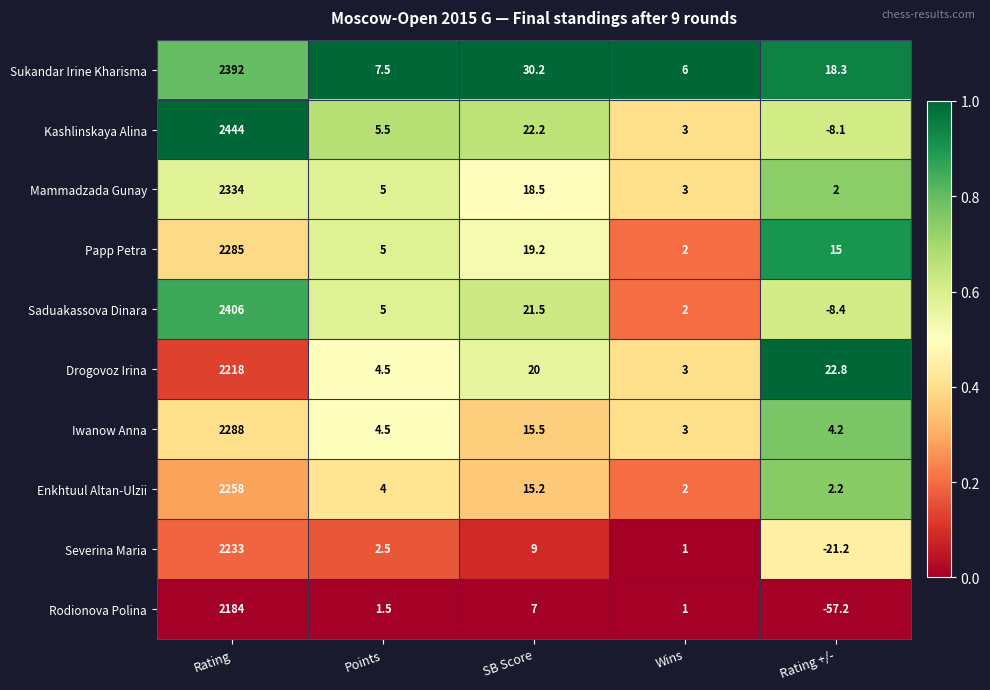

Rank the series by their maximum value, from lowest to highest.

Rodionova Polina, Drogovoz Irina, Severina Maria, Enkhtuul Altan-Ulzii, Papp Petra, Iwanow Anna, Mammadzada Gunay, Sukandar Irine Kharisma, Saduakassova Dinara, Kashlinskaya Alina